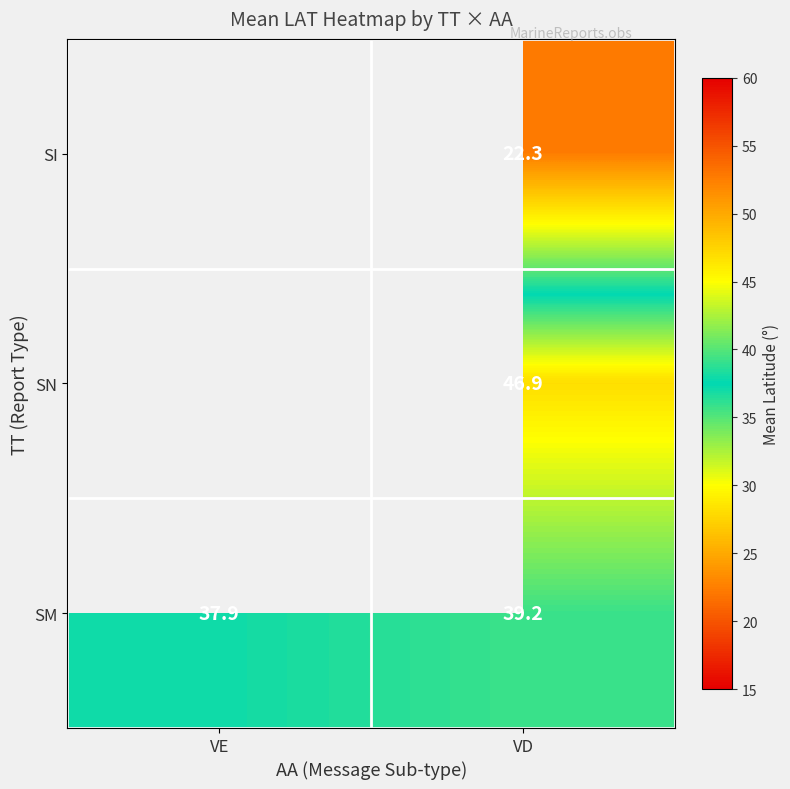

Is the value of SM at VD greater than the value of SI at VD?

Yes